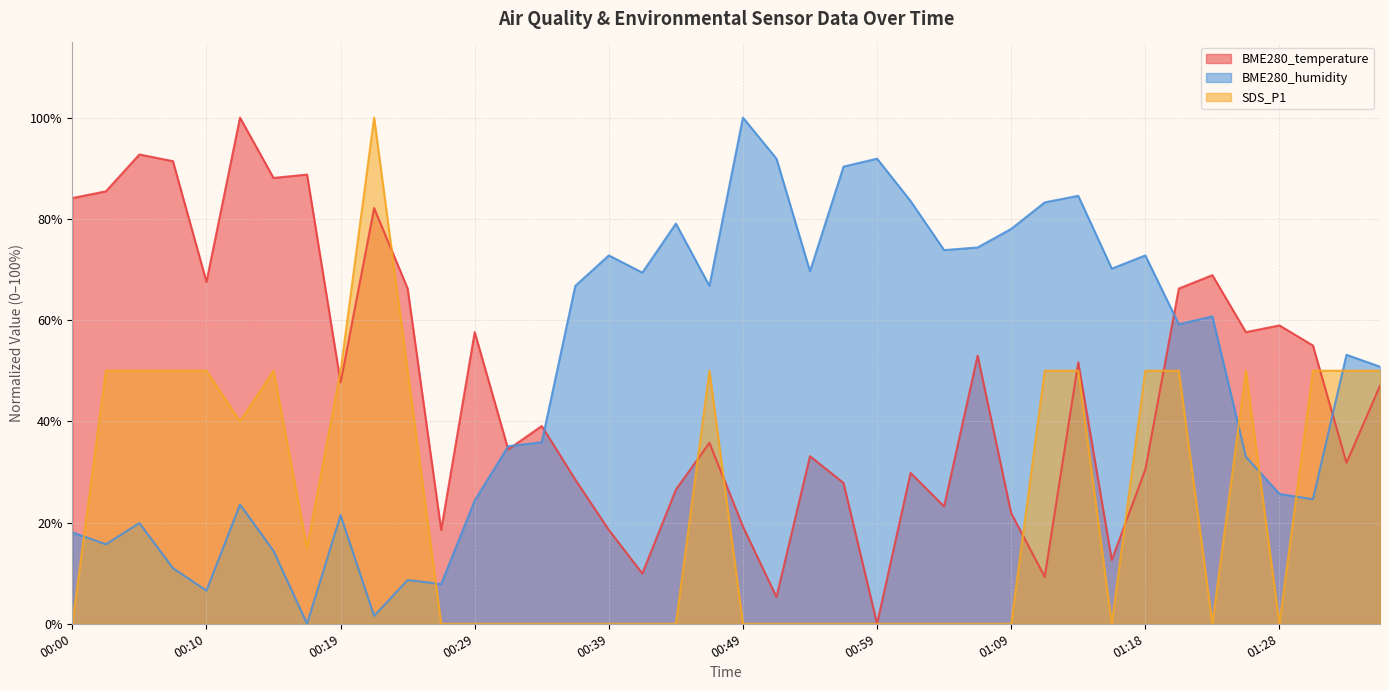

Is the value of SDS_P1 at 00:12 greater than the value of BME280_temperature at 00:02?

No